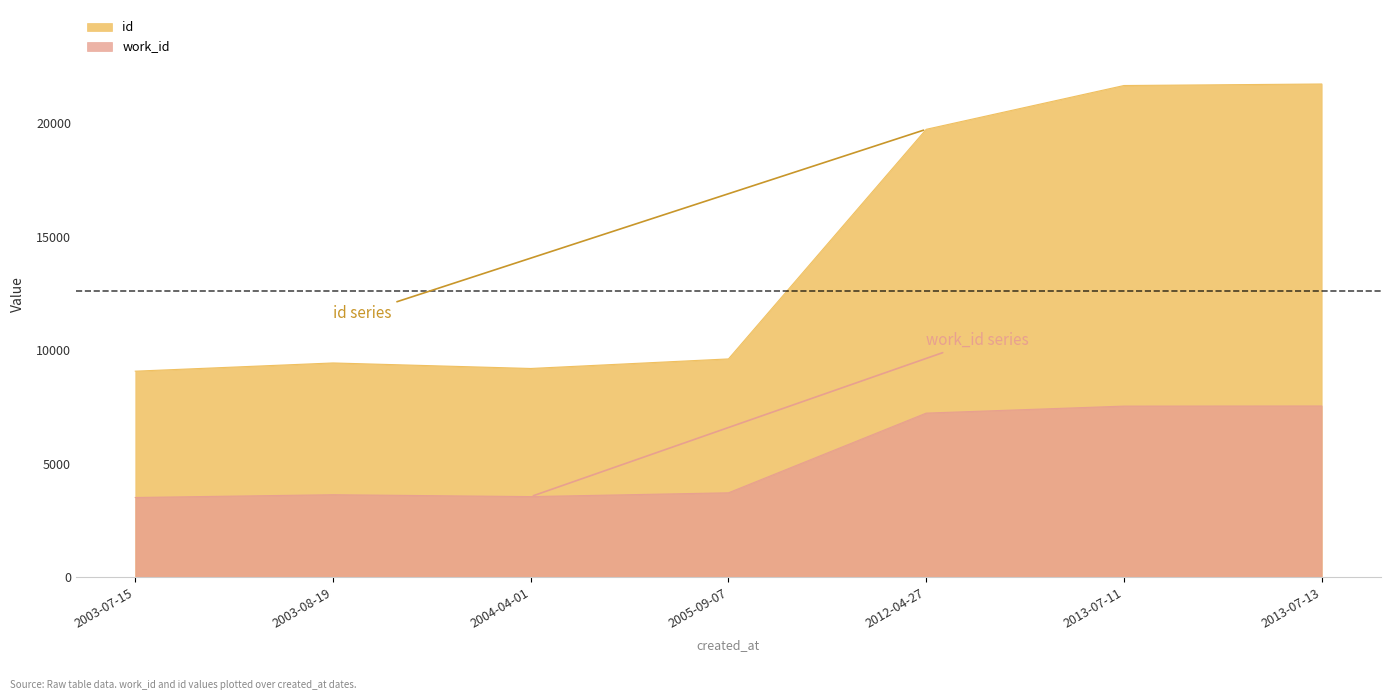

What is the average value of the id series?

14345